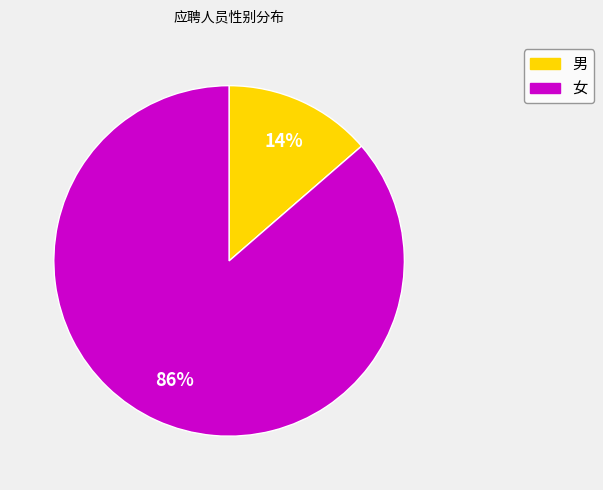

What percentage is the 女 slice, to the nearest percent?

86%